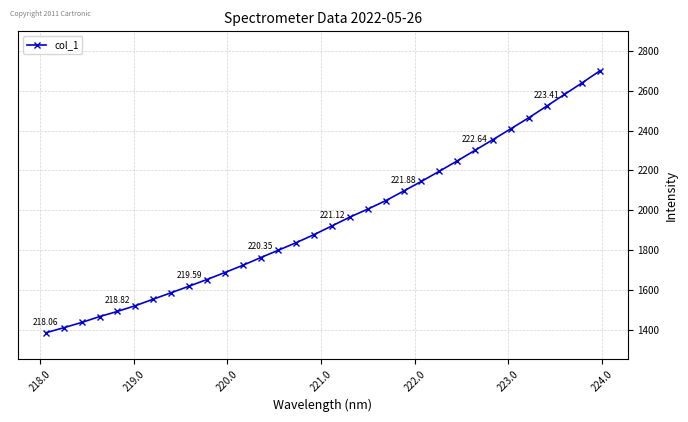

What is the minimum value shown in the chart?

1384.4